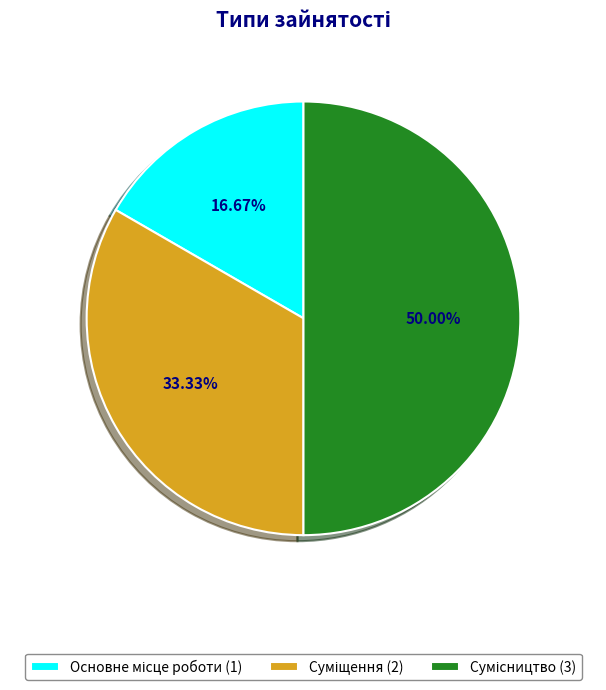

Does Сумісництво account for over 50% of the chart?

No